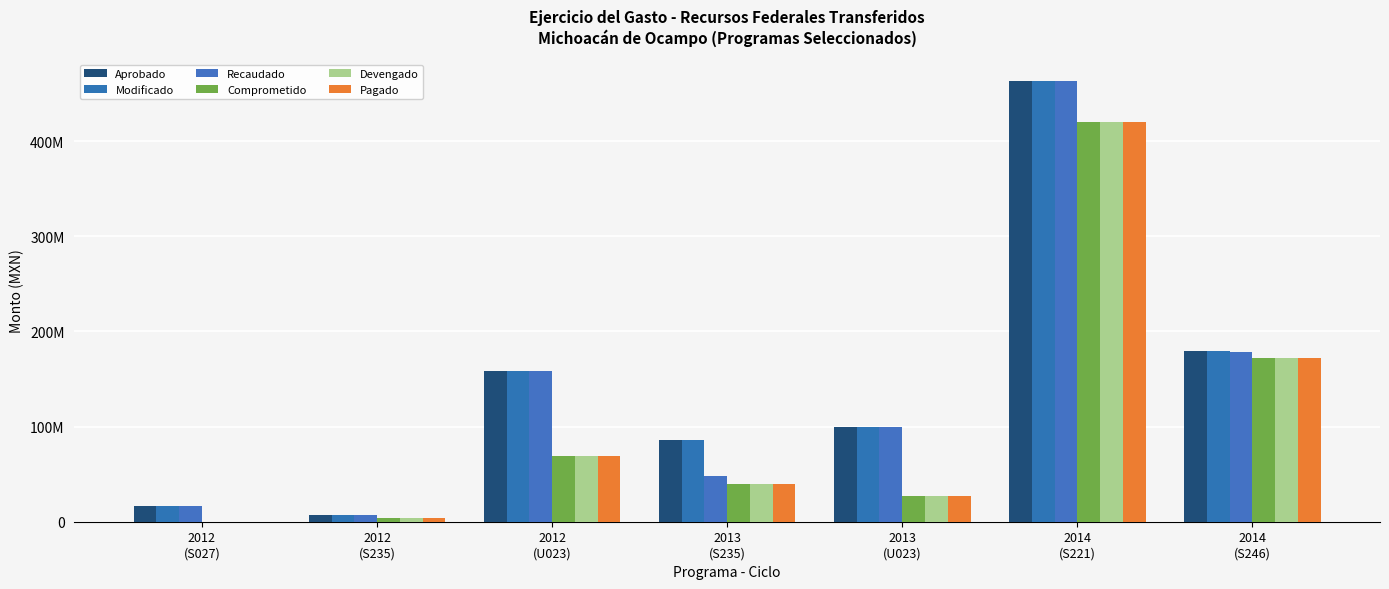

The value of Pagado at 2012
(U023) is 104442521.6. True or false?

False